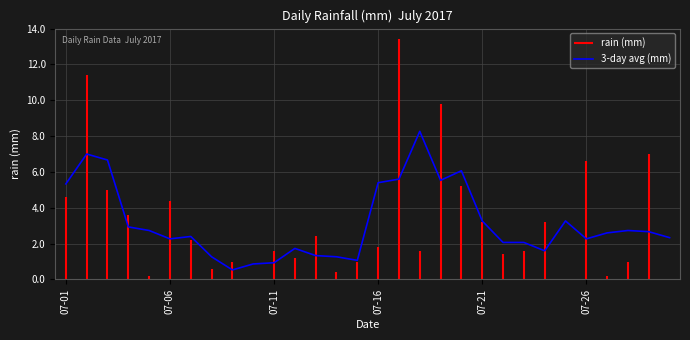

What is the lowest value of the 3-day avg (mm) series?

0.5